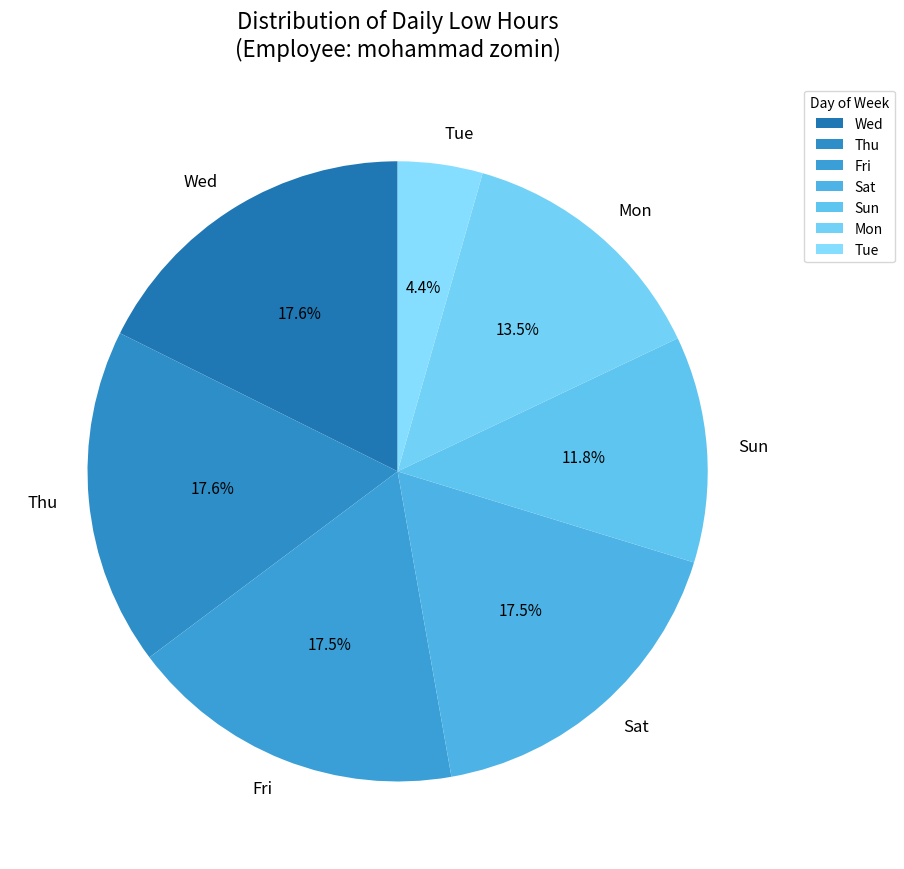

Is Fri the majority of the pie?

No